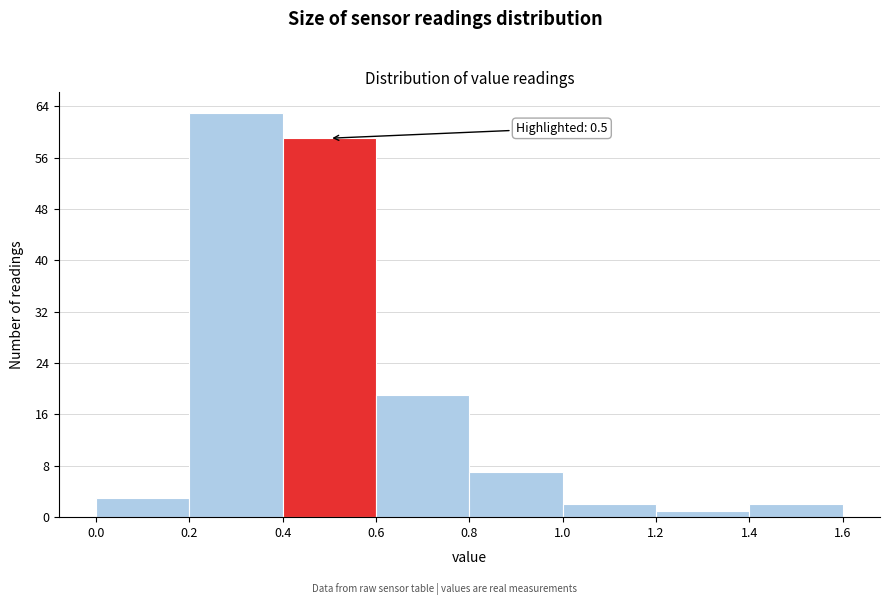

Which range on the x-axis has the tallest bar?

0.2 to 0.4